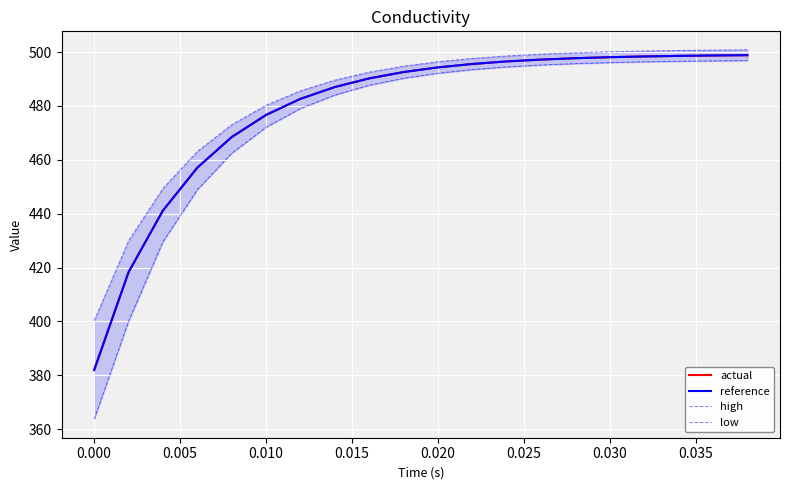

True or false: actual and low cross at least once.

False